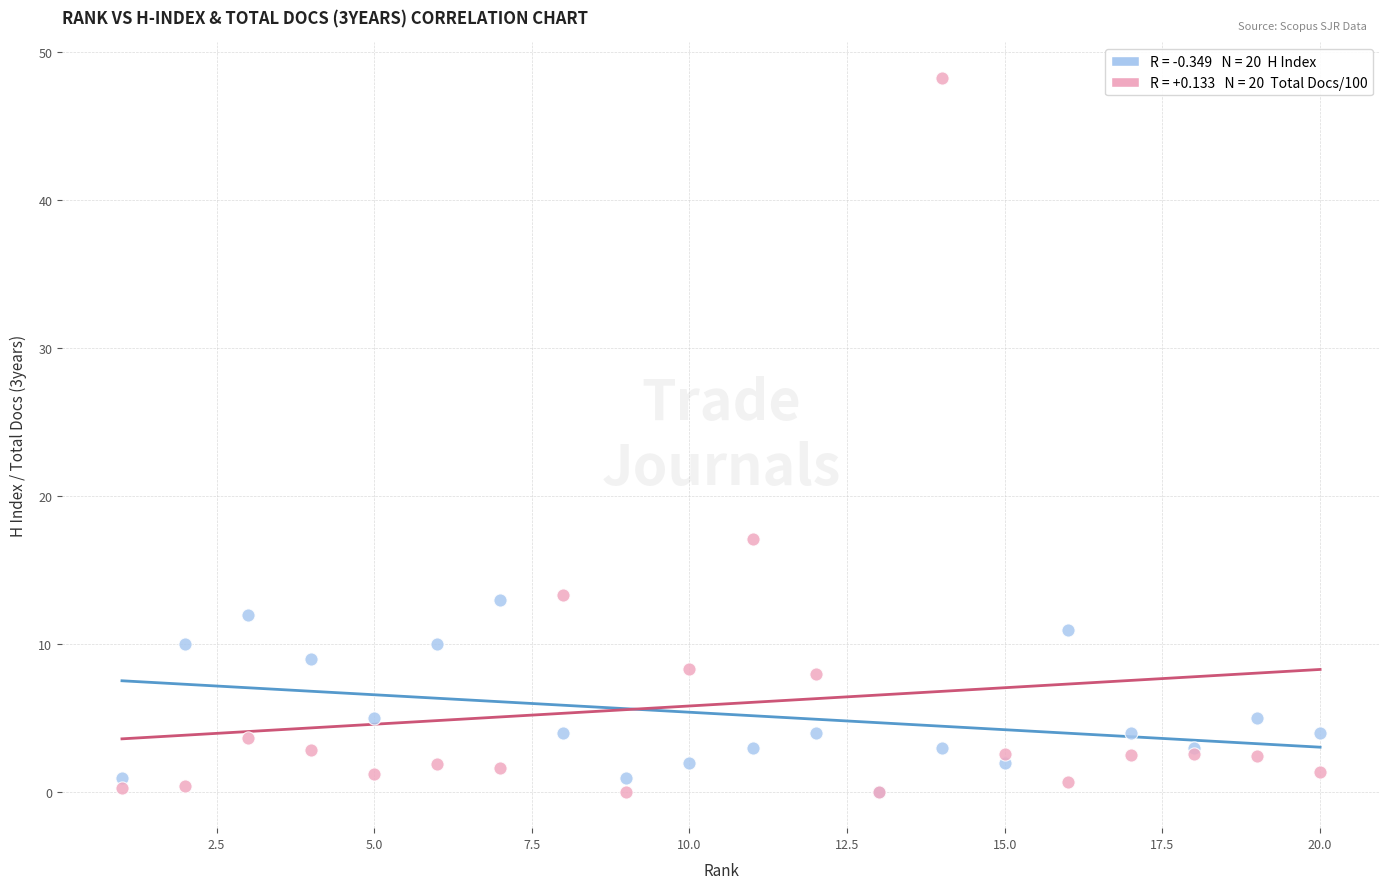

Across all series, what Y value is closest to 24?

17.1